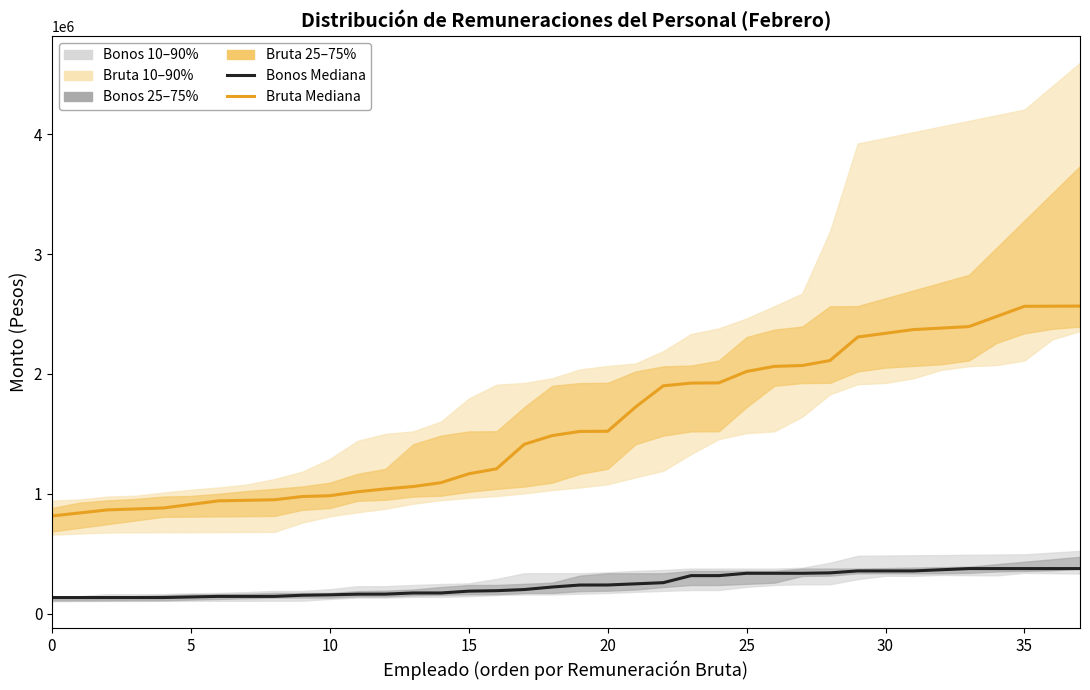

What is the difference between the maximum and minimum values in the Bonos Mediana series?

241587.0